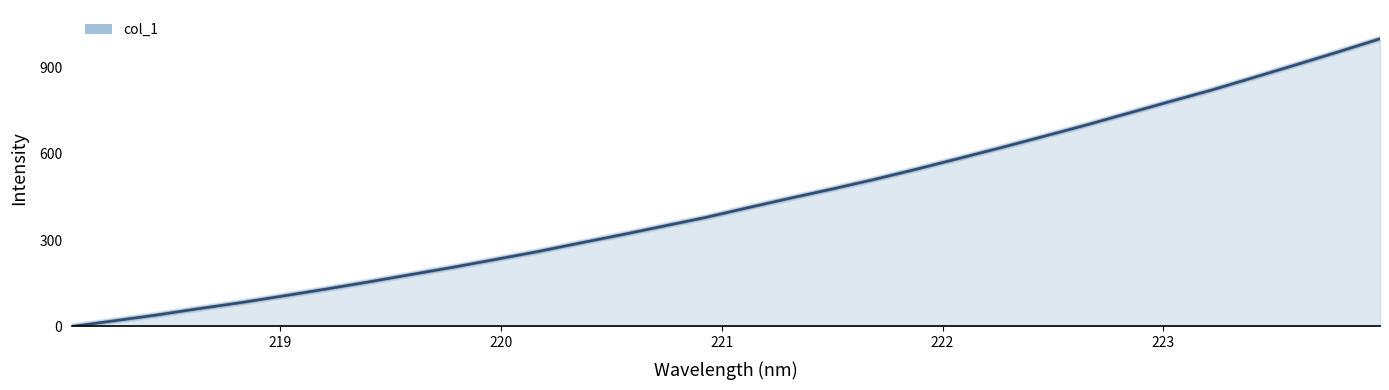

Is this an area chart (filled region under the line)?

Yes